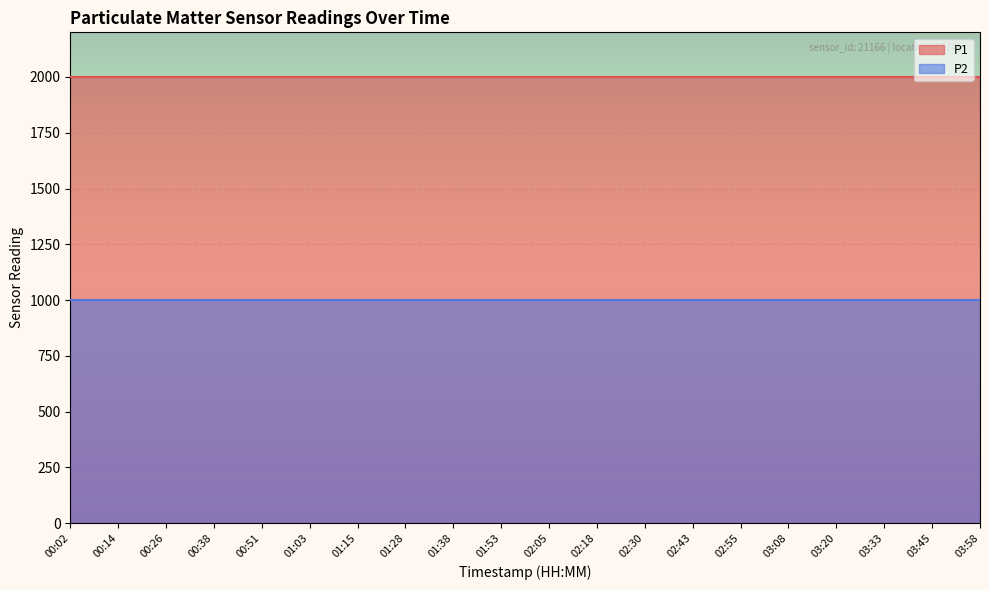

Which series has the widest spread of values?

P1